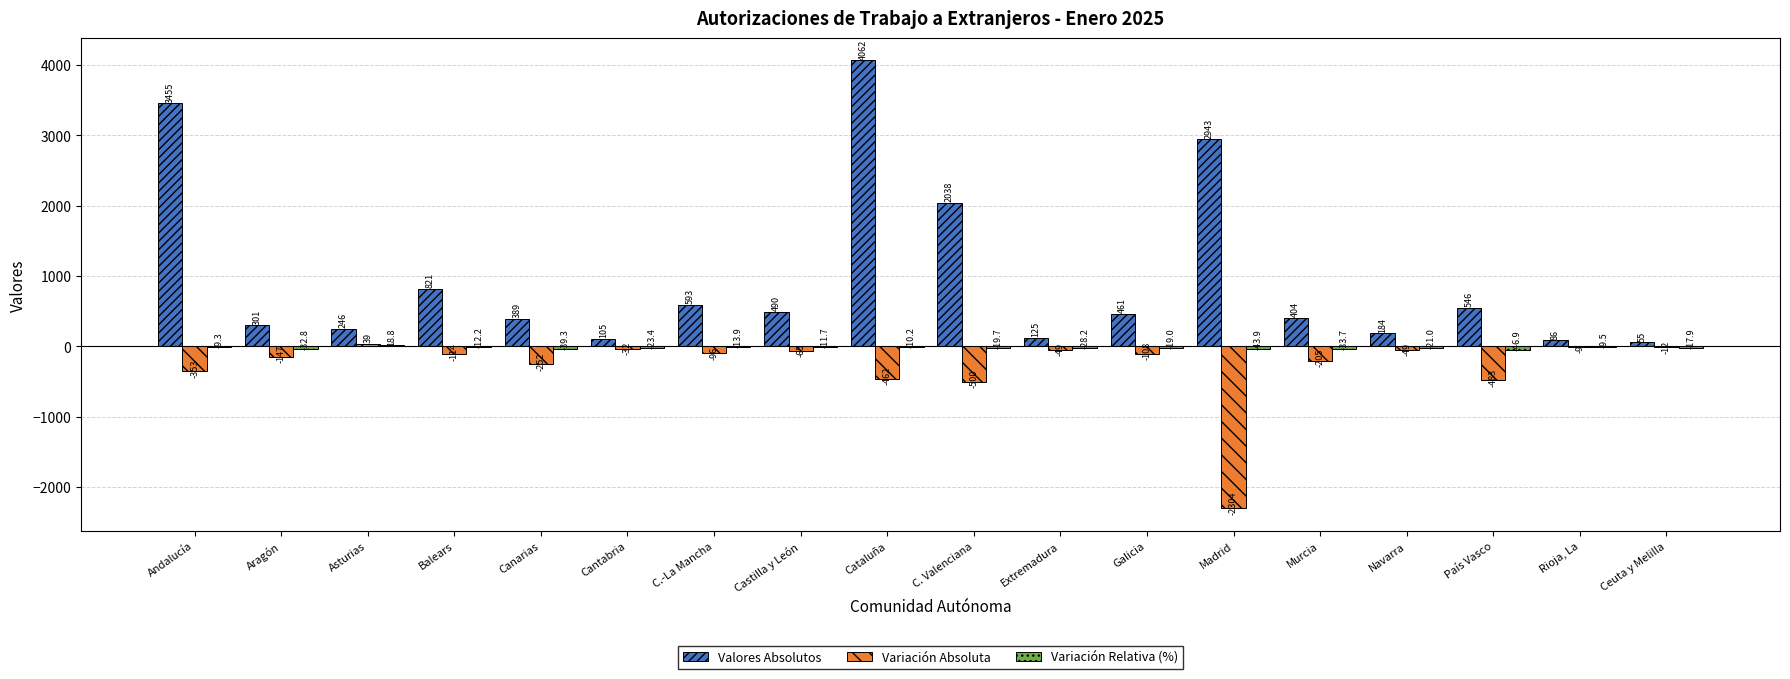

What is the maximum value shown in the chart?

4062.0